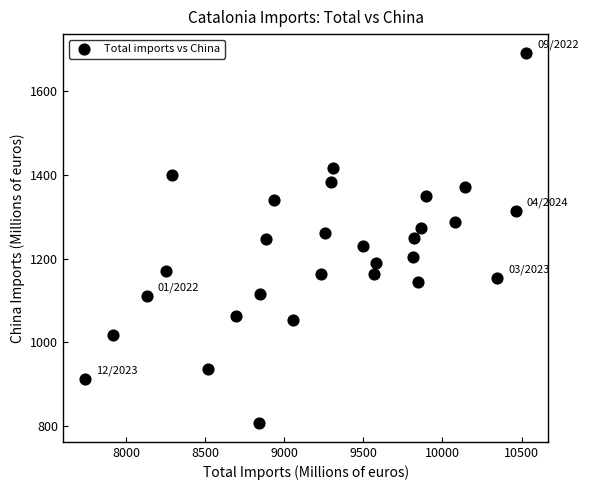

What is the range of Y values (max minus min)?

887.1